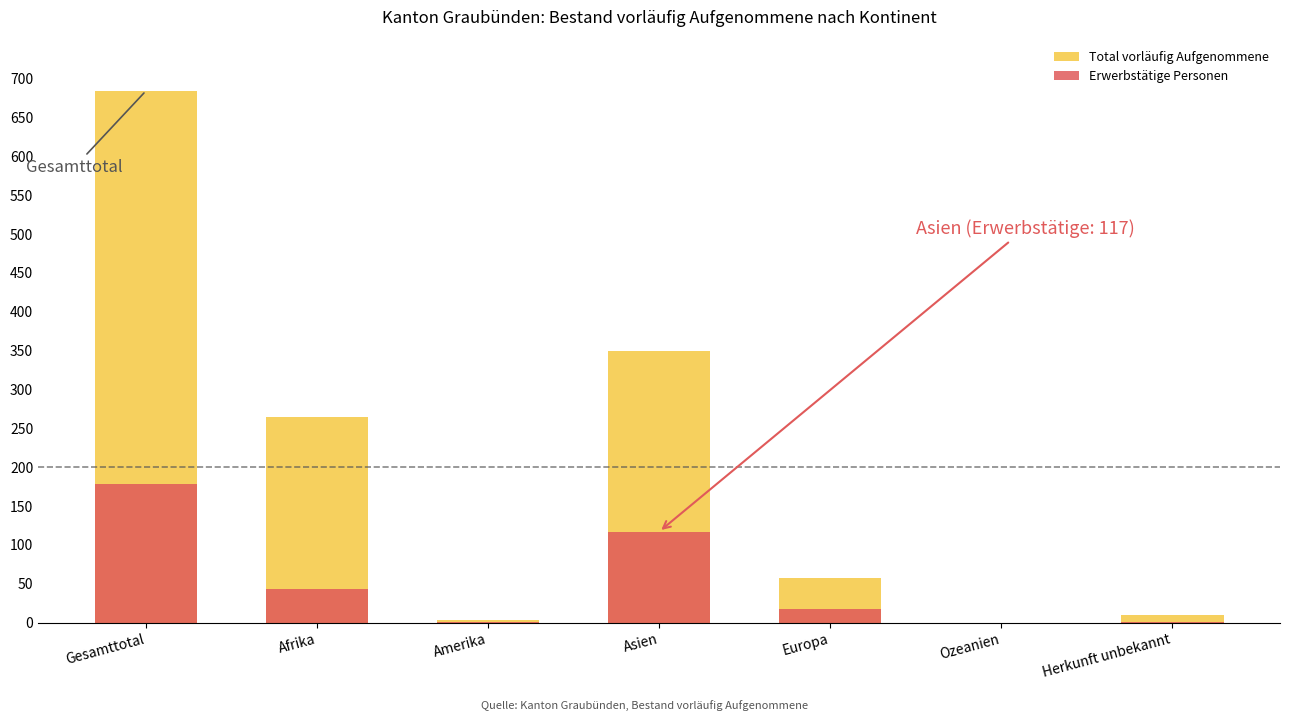

Which category has the lowest value in the Erwerbstätige Personen series?

Ozeanien